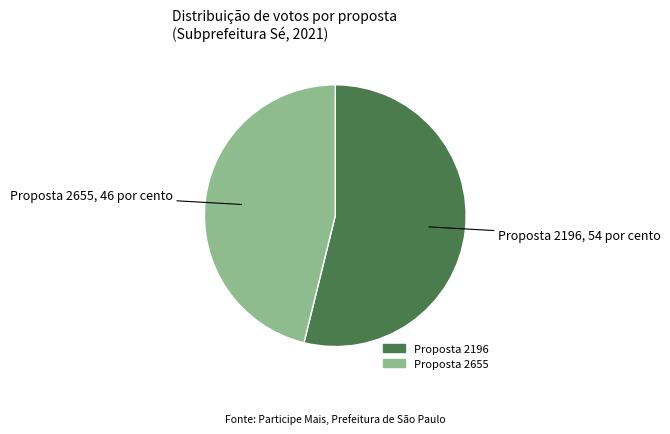

What is the majority slice?

Proposta 2196